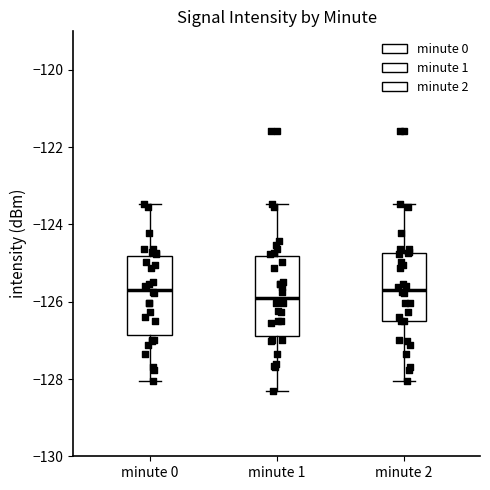

Where is the lower edge of the box for minute 2 on the y-axis? The values are not printed on the chart, so give them approximately, as read against the axis.

-126.6